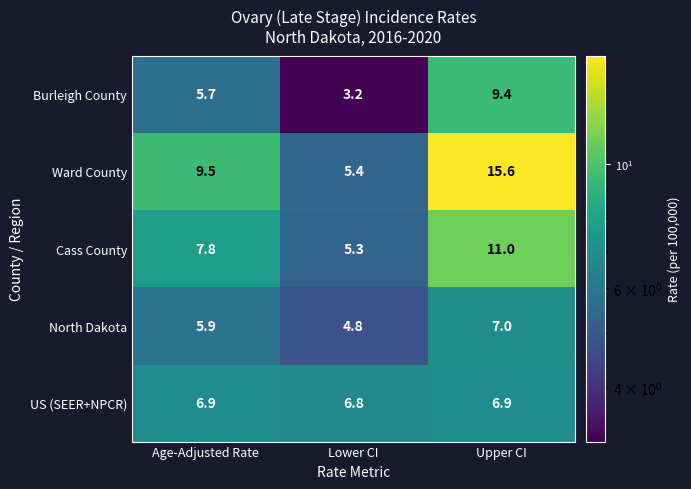

What is the spread (max minus min) of values at Upper CI?

8.7